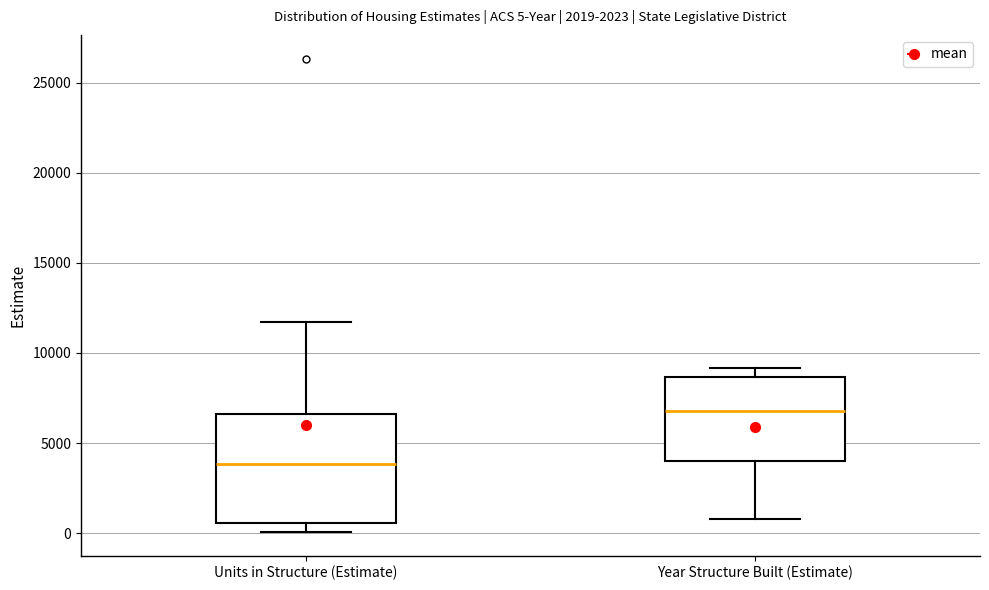

Which box has the highest median line?

Year Structure Built (Estimate)